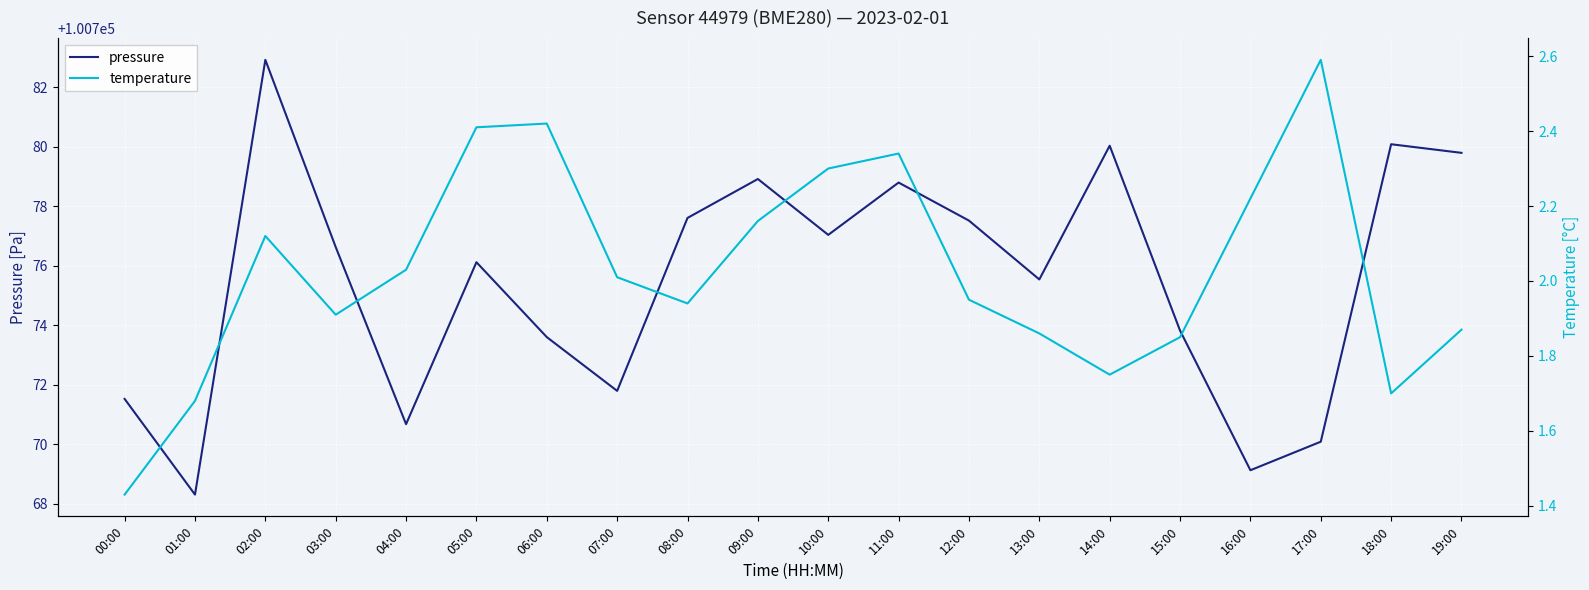

What is the value of the temperature point at the 15th from the left?

1.8